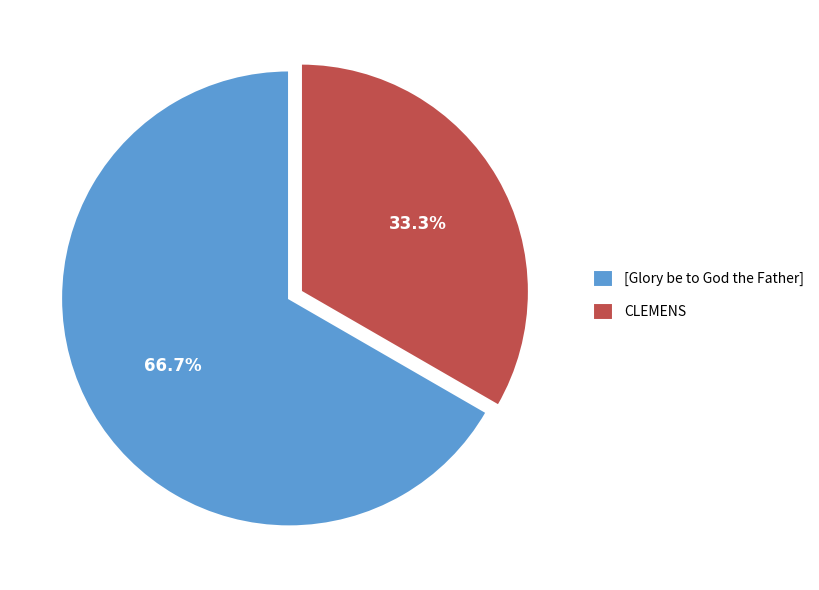

Which has a higher value, CLEMENS or [Glory be to God the Father]?

[Glory be to God the Father]